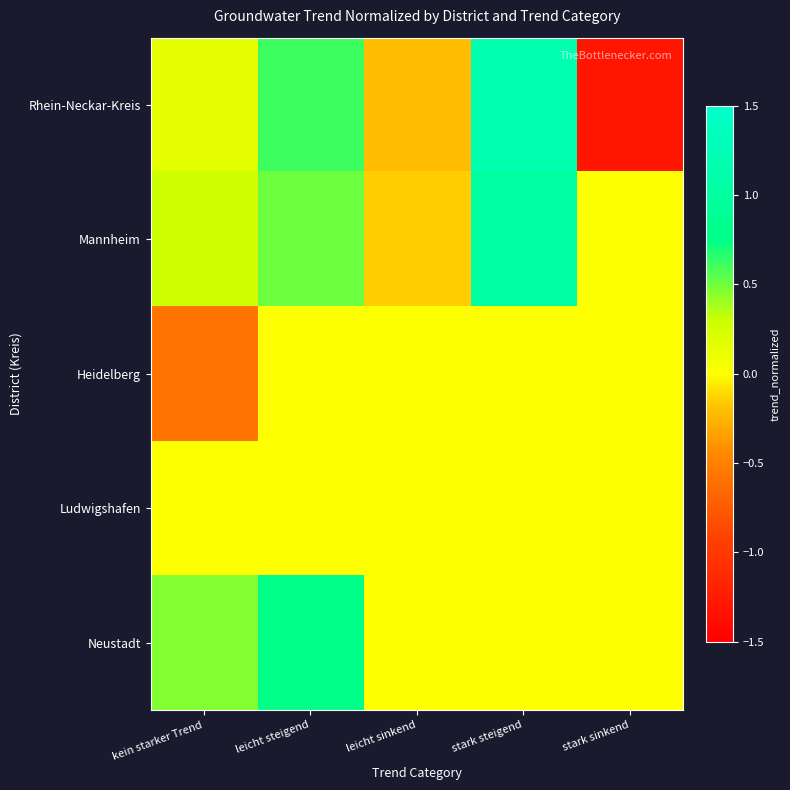

Reading left to right, transcribe all the data shown in this chart.

Rhein-Neckar-Kreis: kein starker Trend=0.1	leicht steigend=0.6	leicht sinkend=-0.2	stark steigend=1.2	stark sinkend=-1.3
Mannheim: kein starker Trend=0.3	leicht steigend=0.5	leicht sinkend=-0.1	stark steigend=1.0	stark sinkend=0.0
Heidelberg: kein starker Trend=-0.6	leicht steigend=0.0	leicht sinkend=0.0	stark steigend=0.0	stark sinkend=0.0
Ludwigshafen: kein starker Trend=0.0	leicht steigend=0.0	leicht sinkend=0.0	stark steigend=0.0	stark sinkend=0.0
Neustadt: kein starker Trend=0.5	leicht steigend=0.8	leicht sinkend=0.0	stark steigend=0.0	stark sinkend=0.0